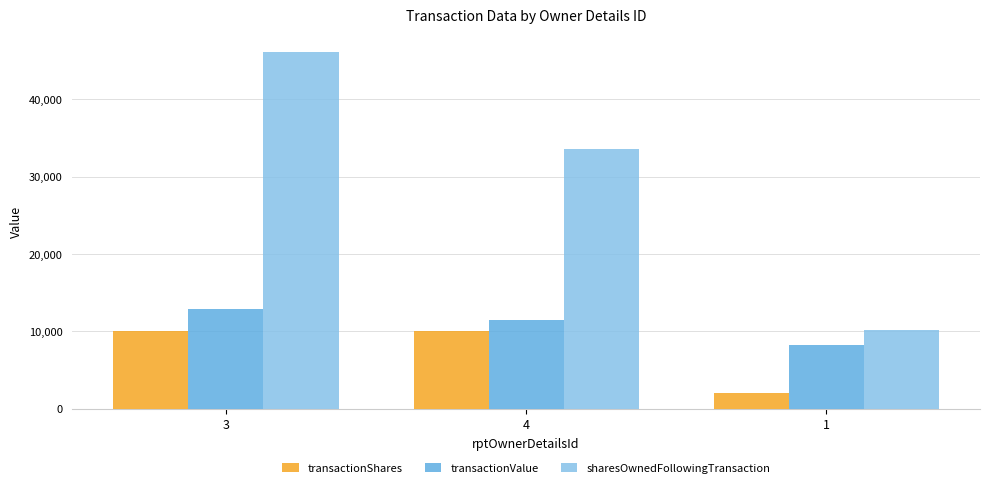

Rank the series at 4 from highest to lowest value.

sharesOwnedFollowingTransaction, transactionValue, transactionShares